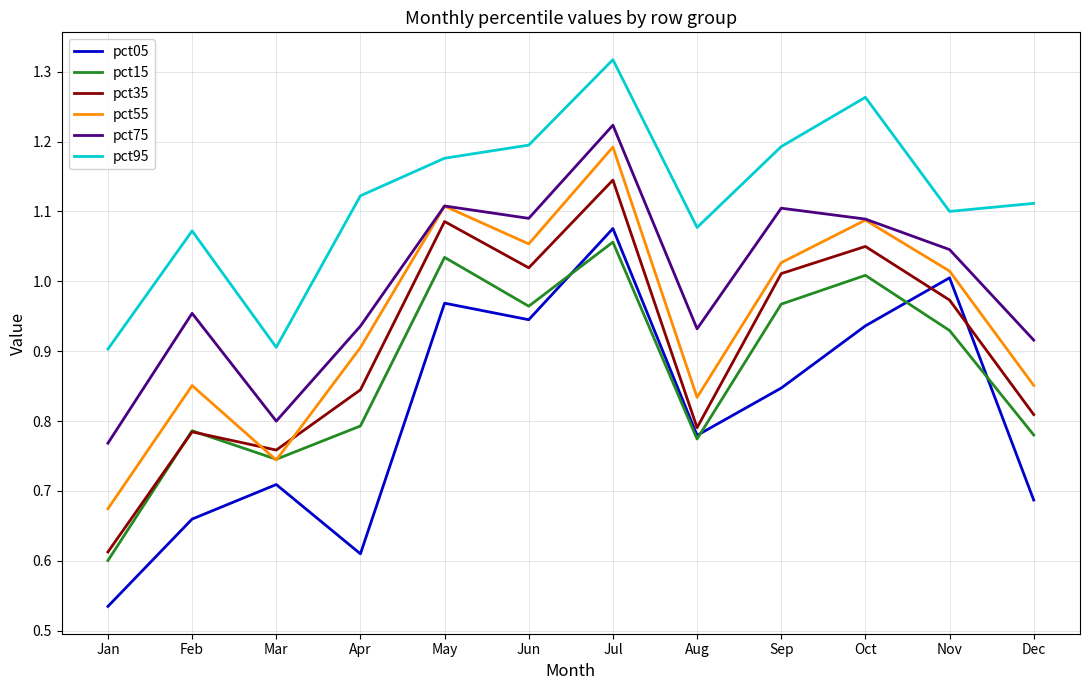

The pct55 series shows 0.8 at Oct. True or false?

False